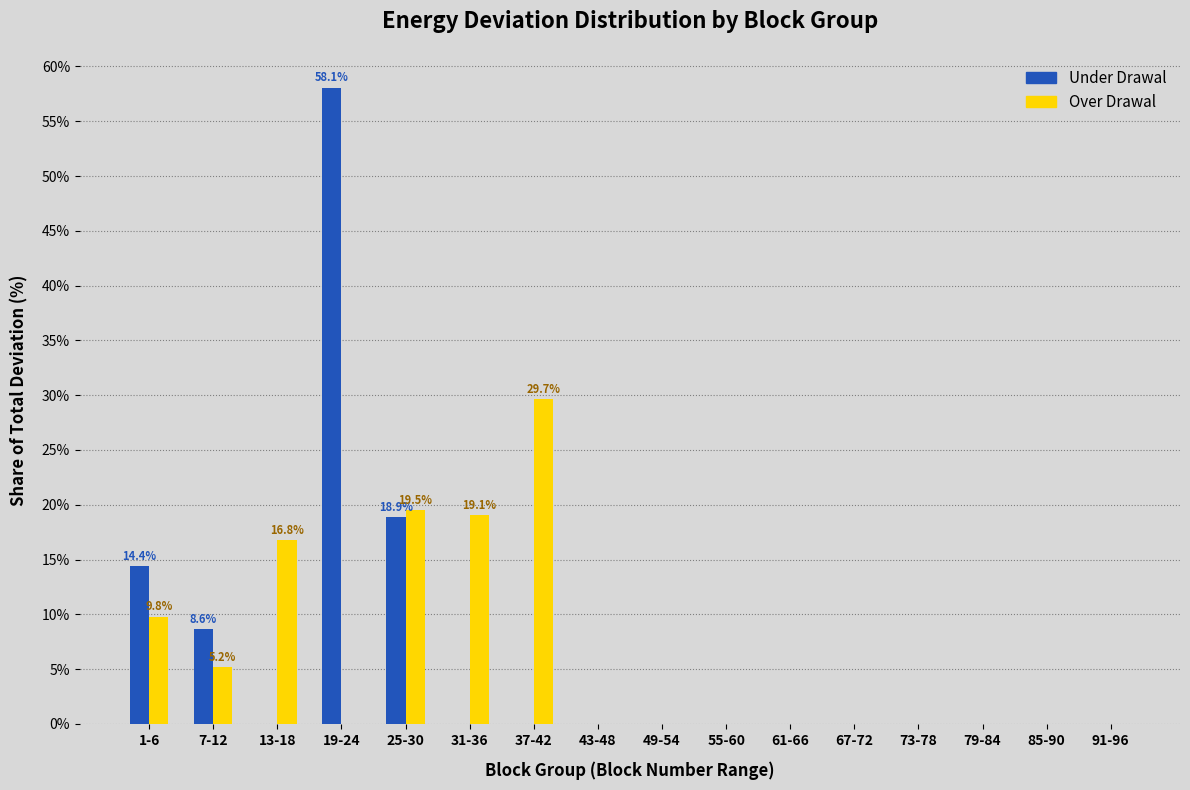

Is it true that Over Drawal equals 0.0 at 49-54?

True